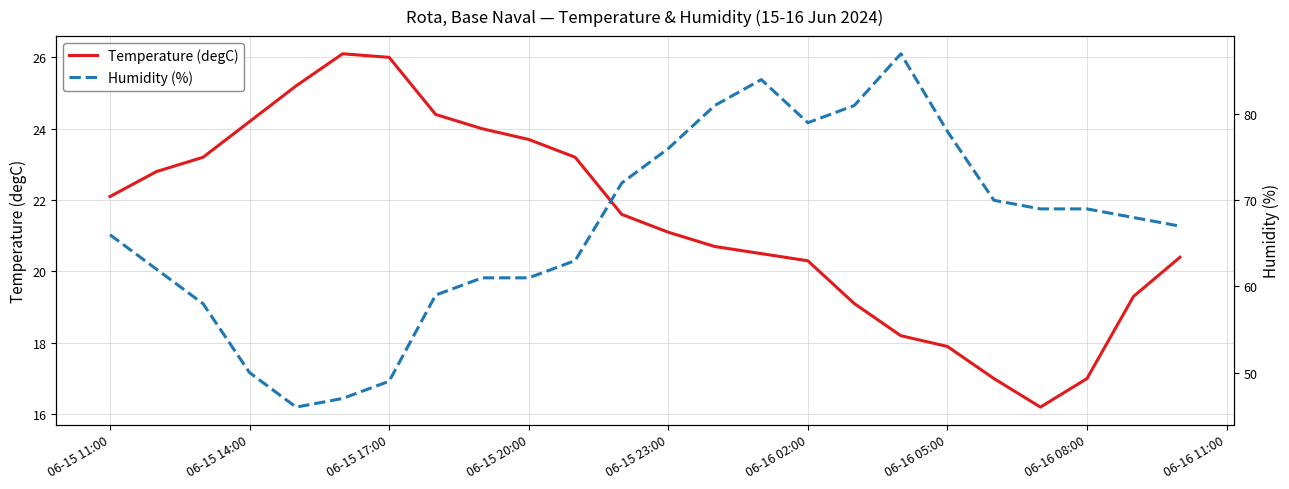

How many interior local peaks does the Humidity (%) series have?

2